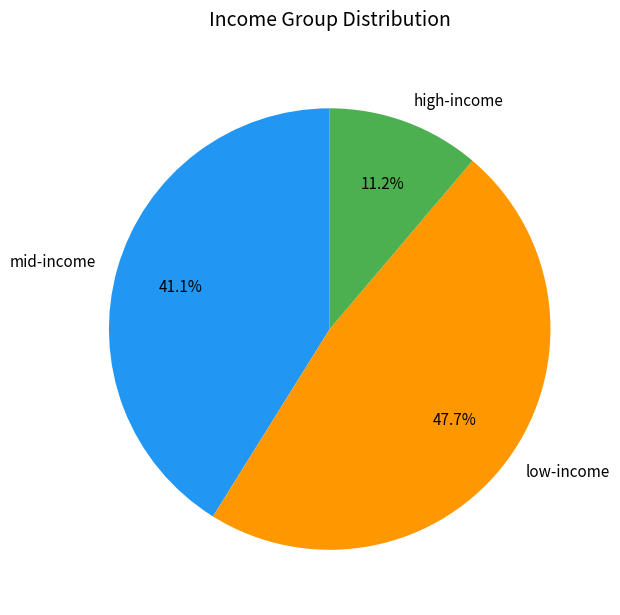

Which has a higher value, mid-income or low-income?

low-income